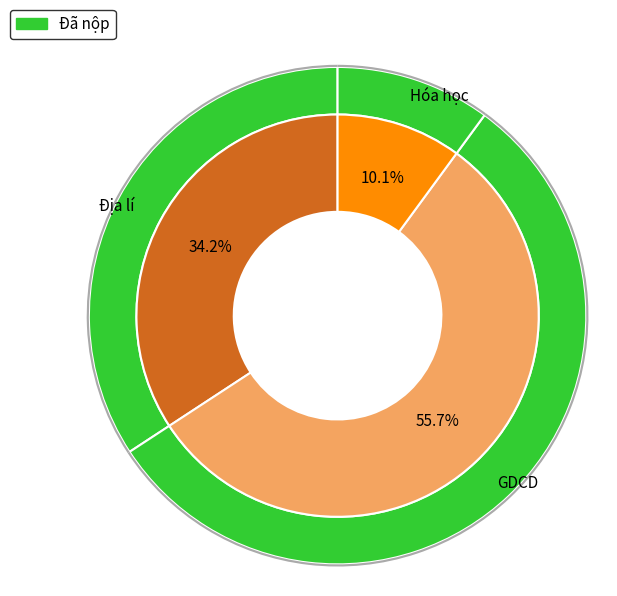

To the nearest percent, what is the combined percentage of Hóa học and Địa lí?

44%